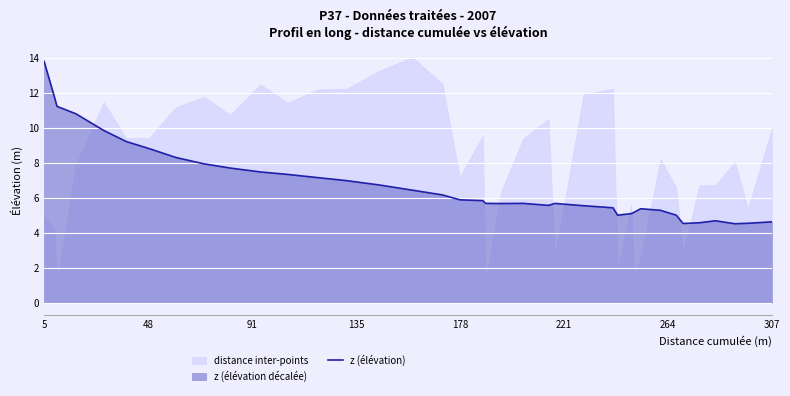

Which category has the highest value in the z (élévation) series?

5